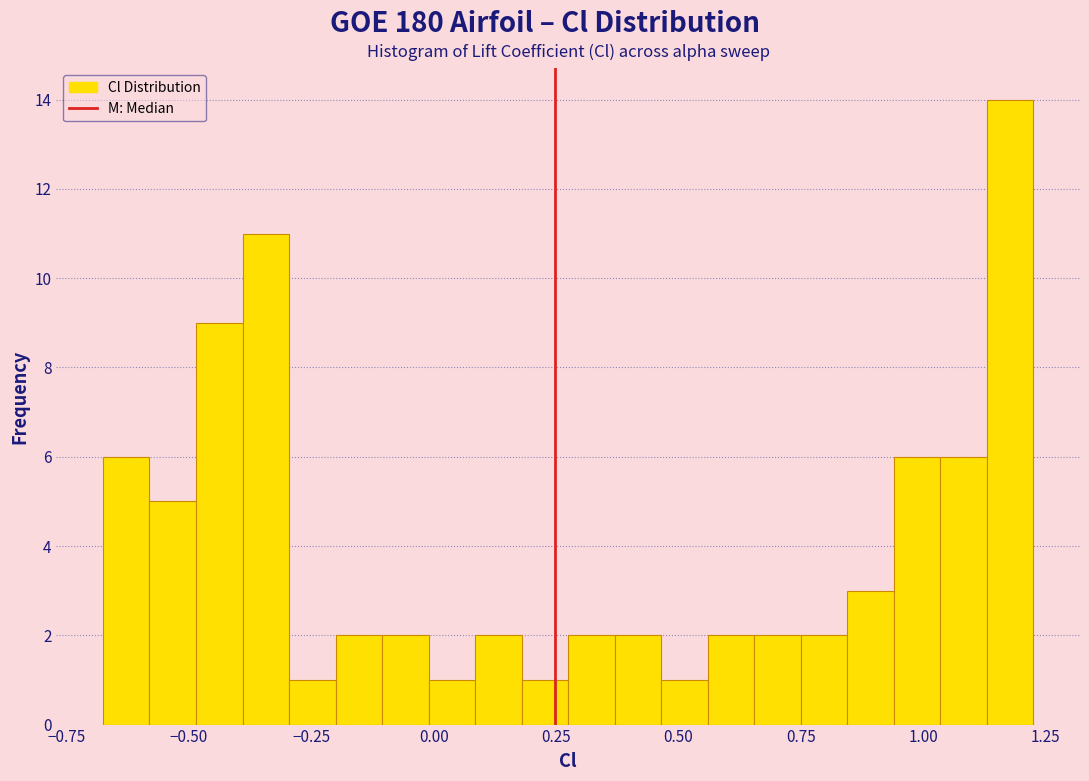

Read against the x-axis, roughly where is the centre of the tallest bar?

1.20